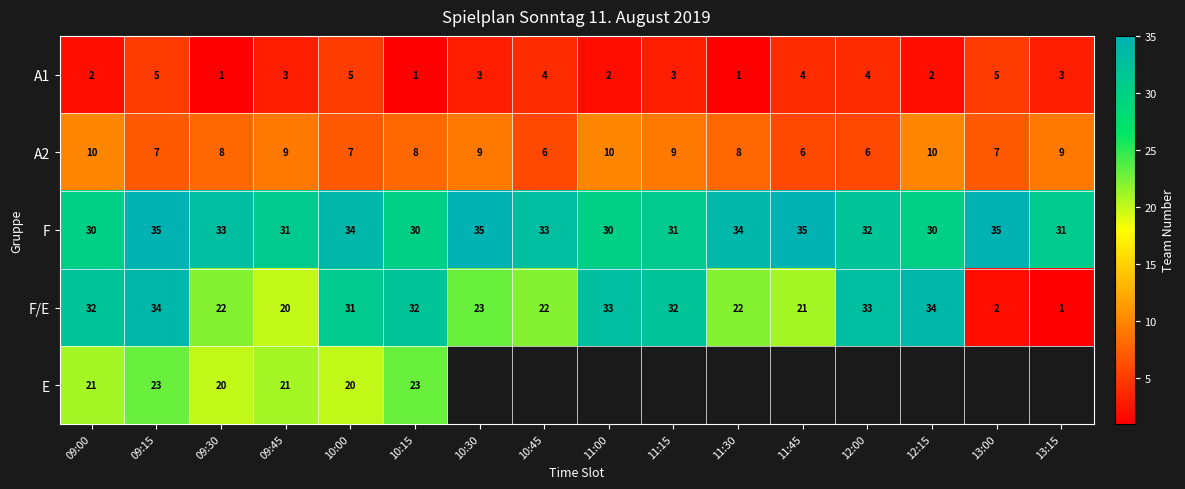

What is the total value across all series at 09:15?

104